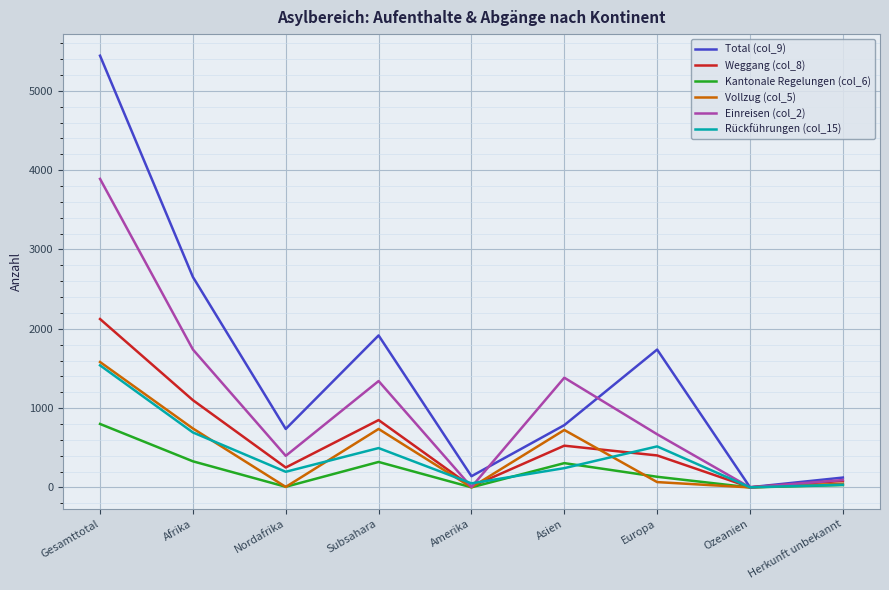

Which series has the widest spread of values?

Total (col_9)